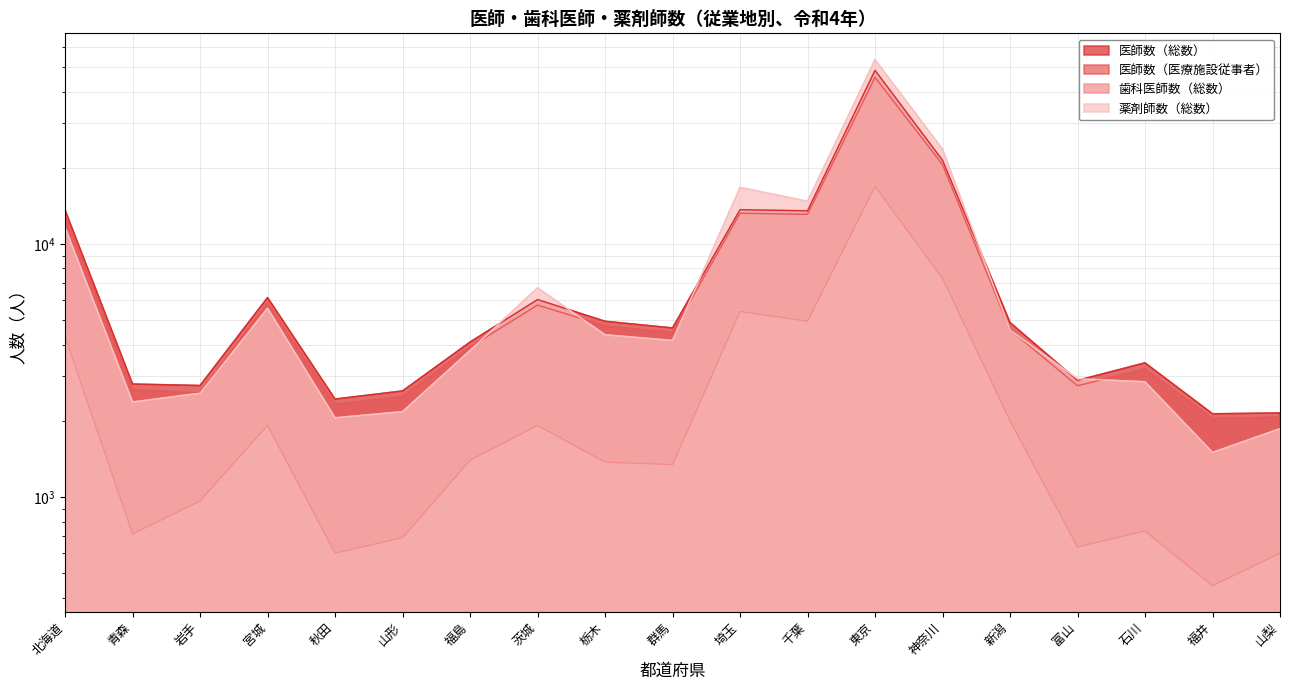

What position from the left is 東京?

13